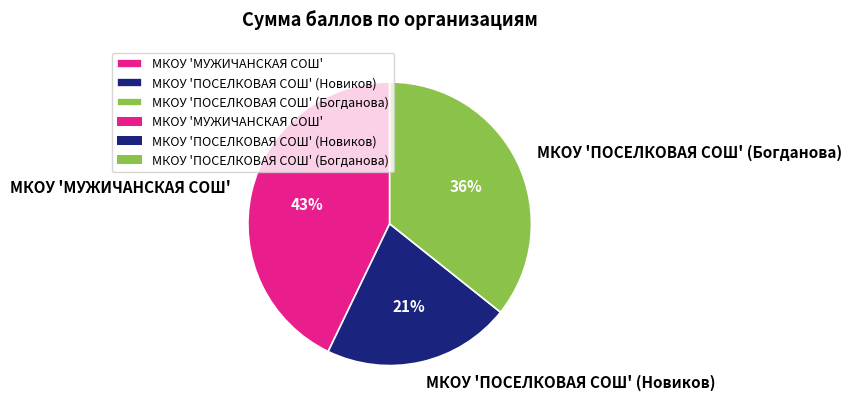

The МКОУ 'ПОСЕЛКОВАЯ СОШ' (Новиков) slice represents 31% of the pie. True or false?

False